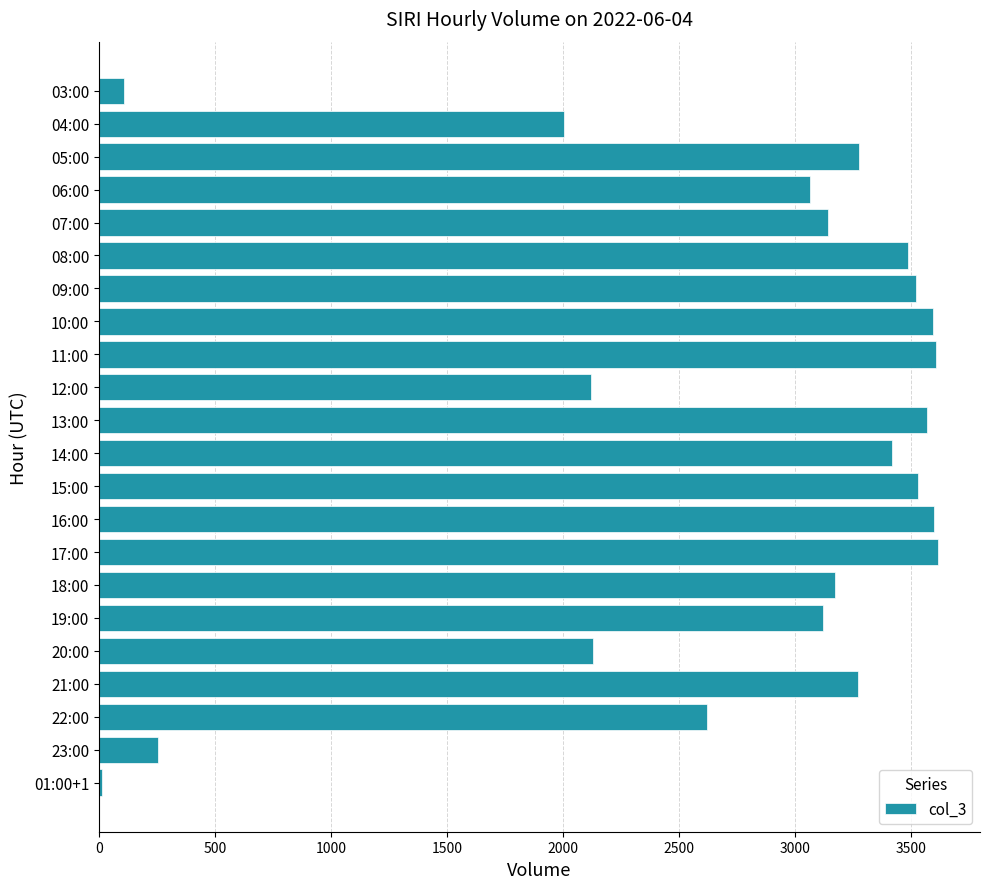

Where is the data nearest to the value 1816?

04:00